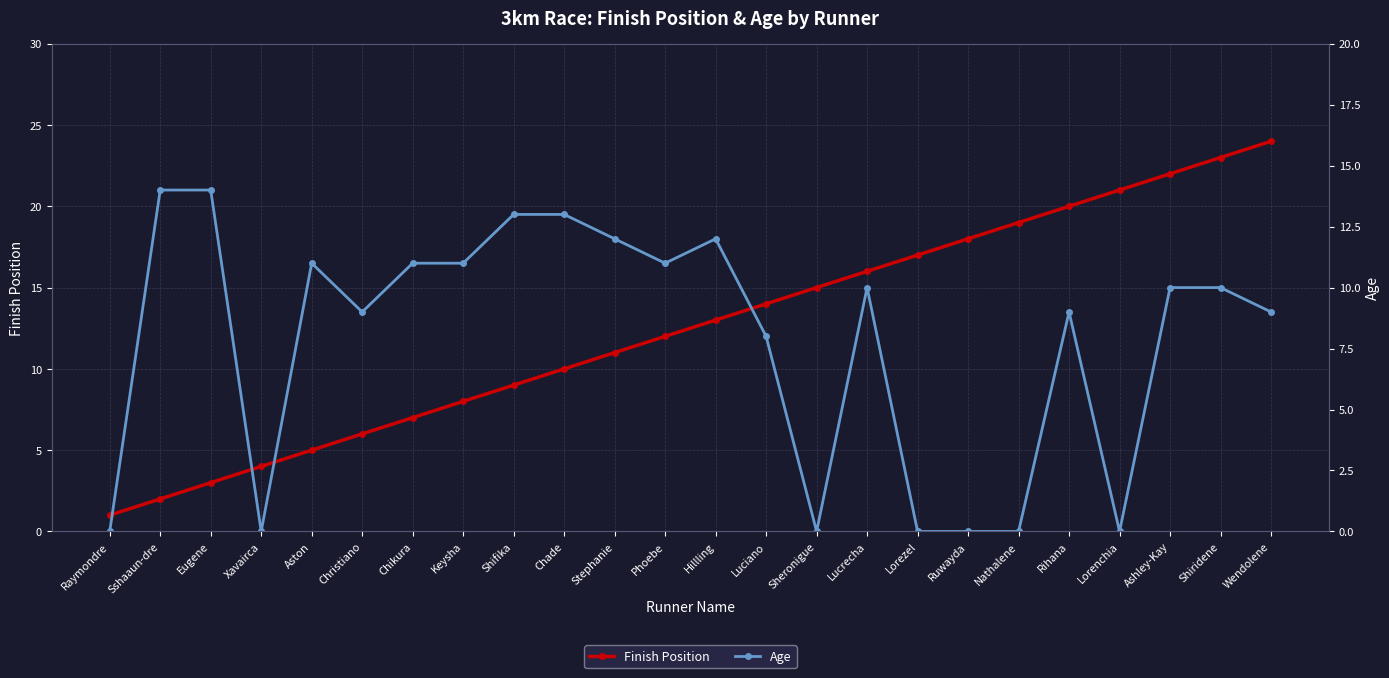

Which has a higher value, Hillling or Sshaaun-dre?

Hillling